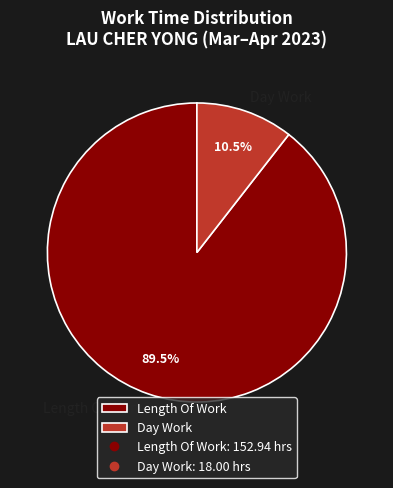

How many segments does this pie chart have?

2